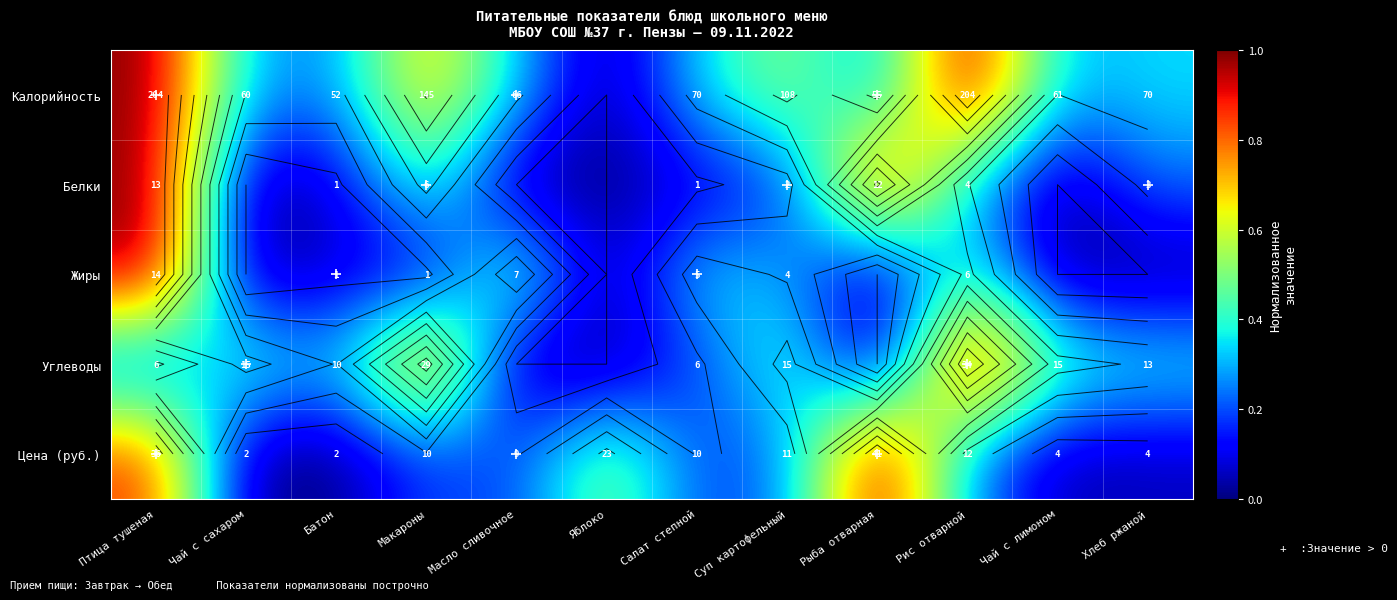

At how many categories does at least one series exceed 0?

12